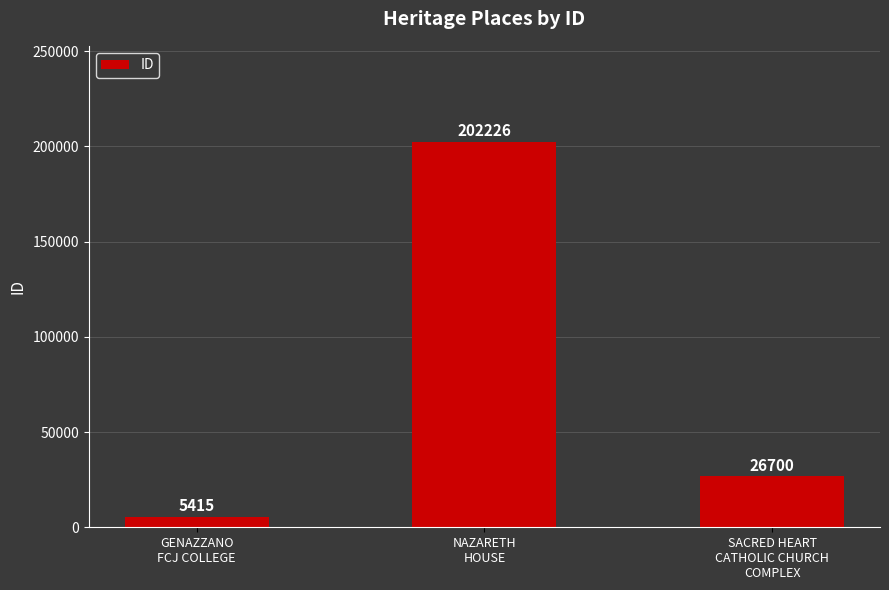

How many values are between 5415 and 202226?

3